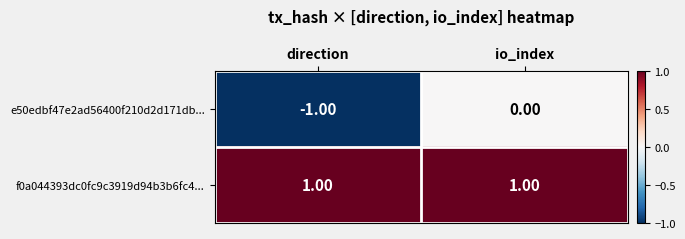

Which series has the largest range (max minus min)?

e50edbf47e2ad56400f210d2d171db...